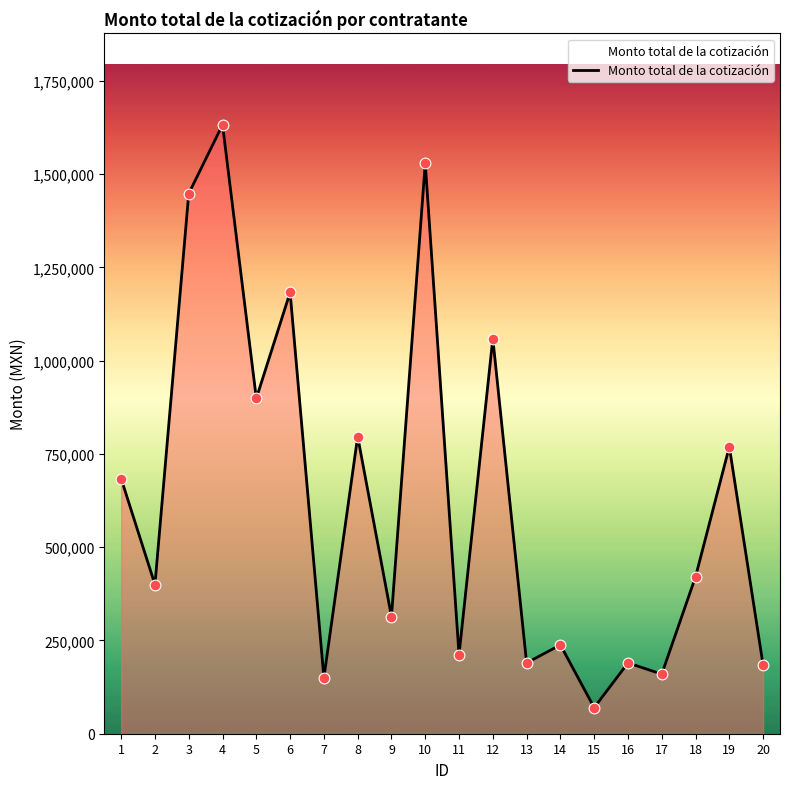

What is the change in value from 8 to 9?

-482405.2